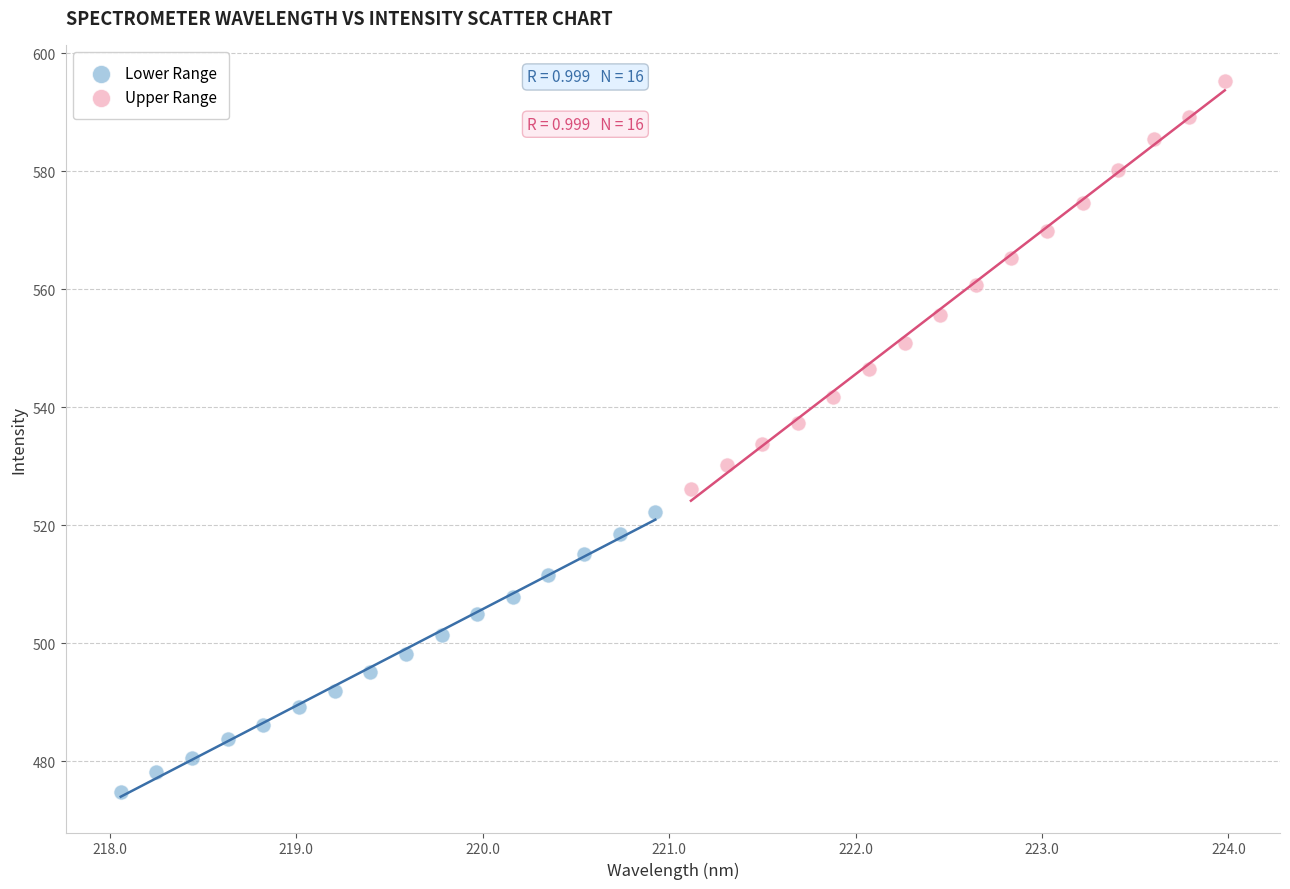

Which series has the widest spread of Y values?

Upper Range